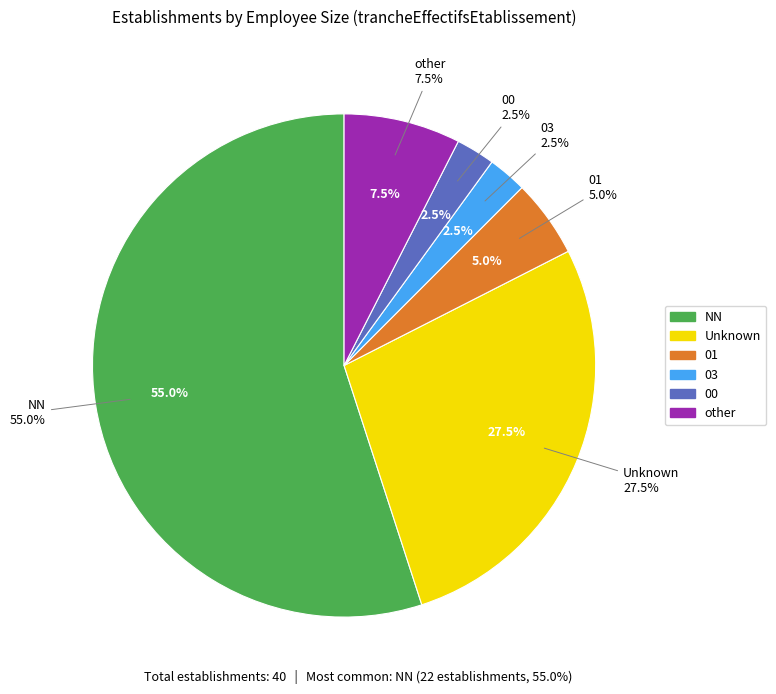

To the nearest percent, what percentage of the pie is other?

8%